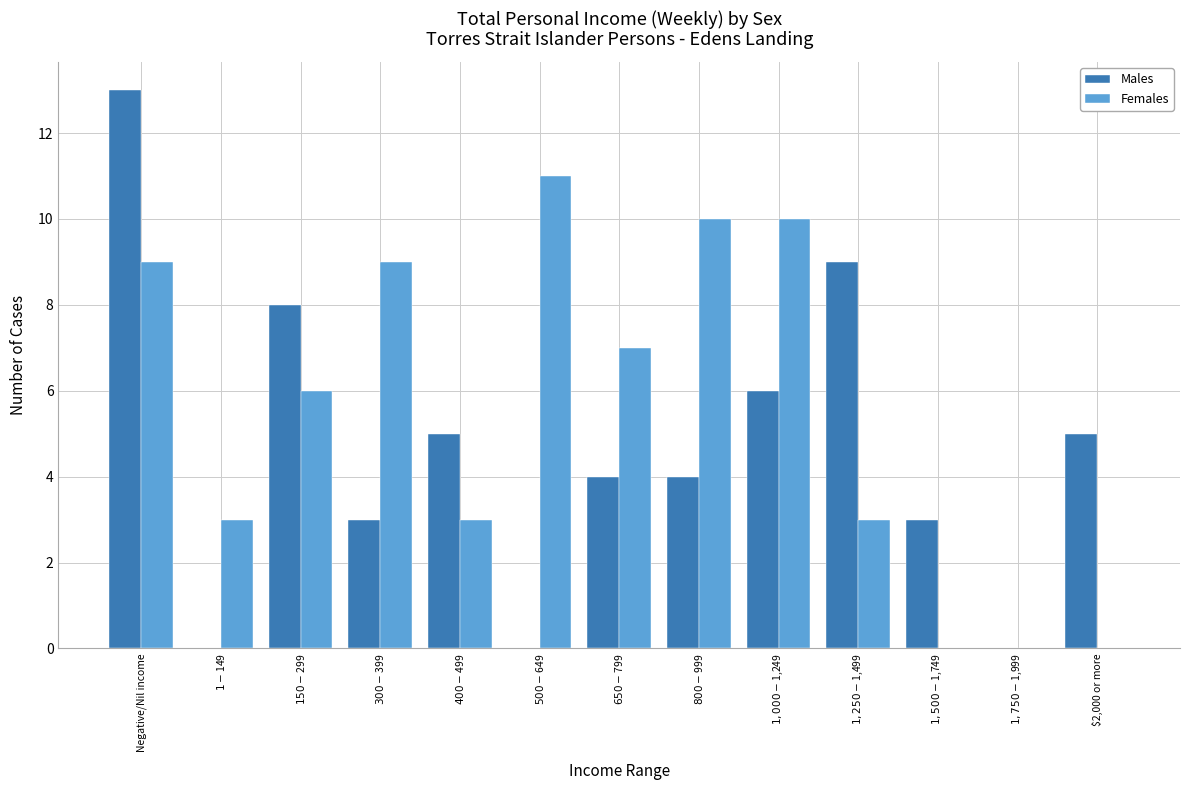

Is the value of Females at $1,750-$1,999 greater than the value of Males at $300-$399?

No